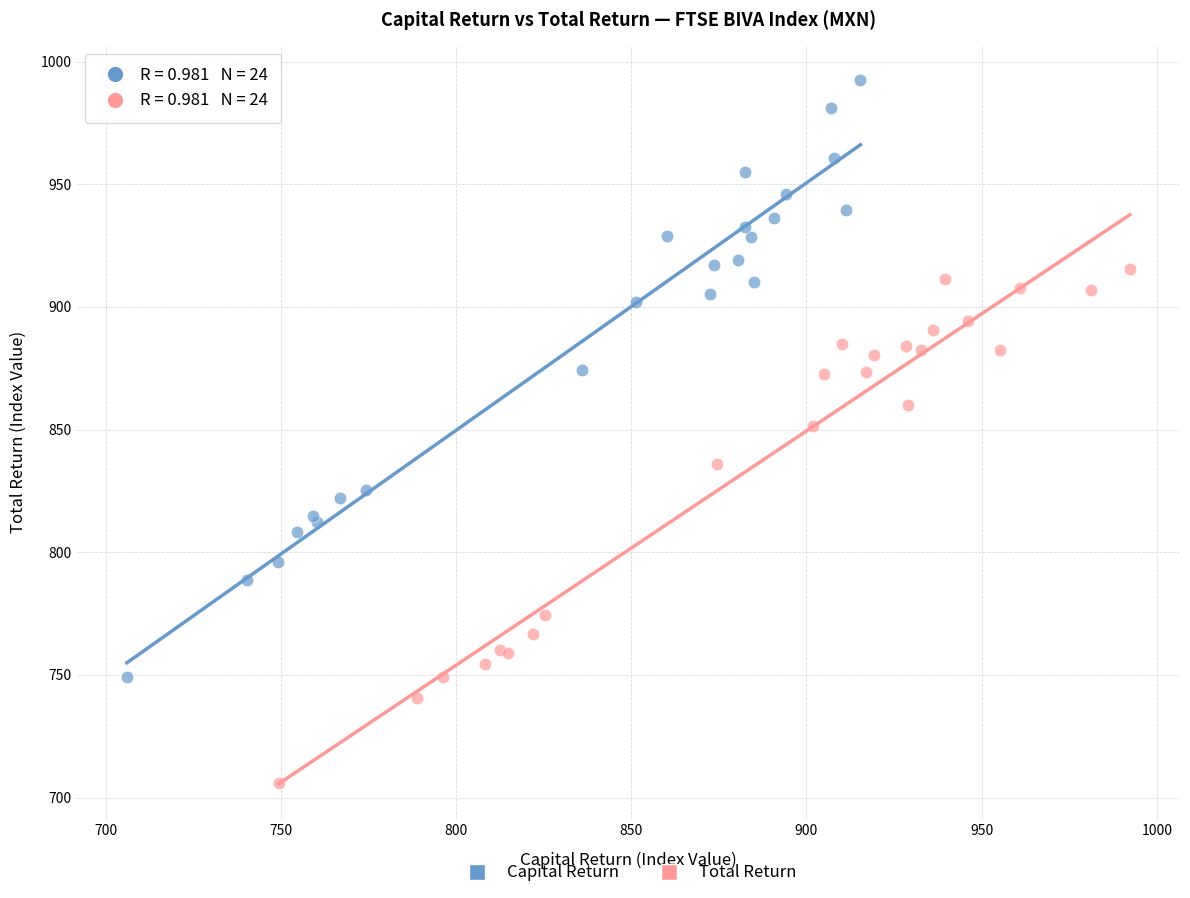

Which series reaches the minimum Y coordinate?

Total Return